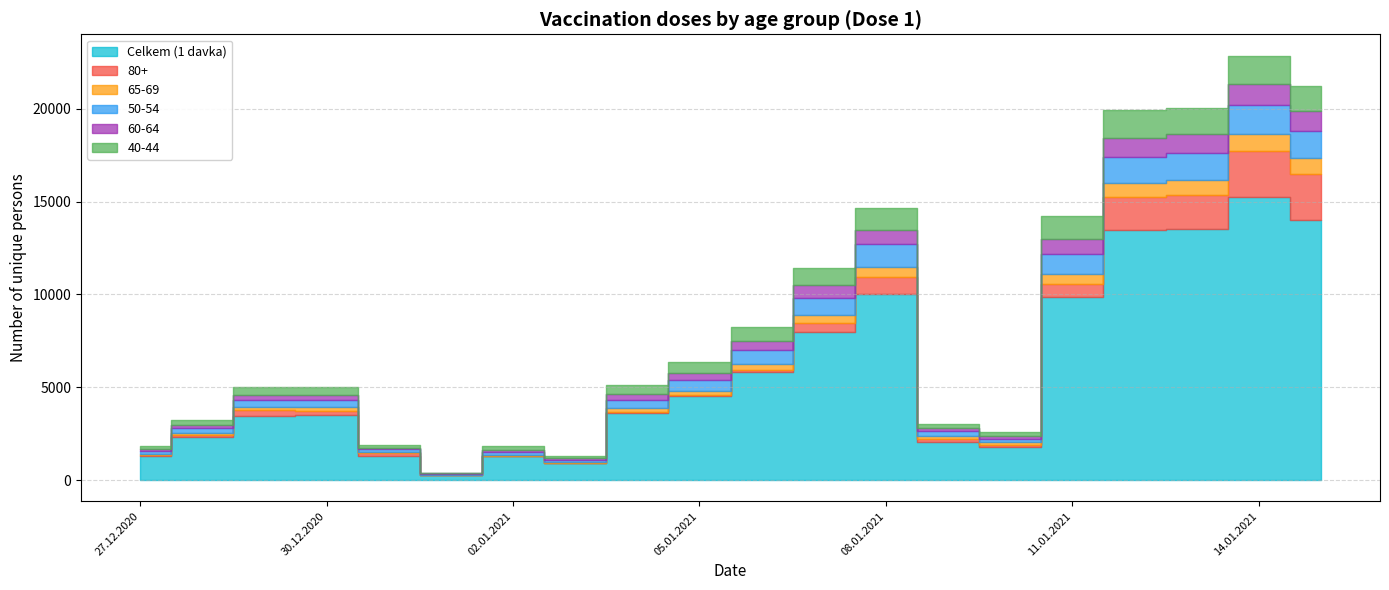

At which label is Celkem (1 davka) closest to 7755?

07.01.2021